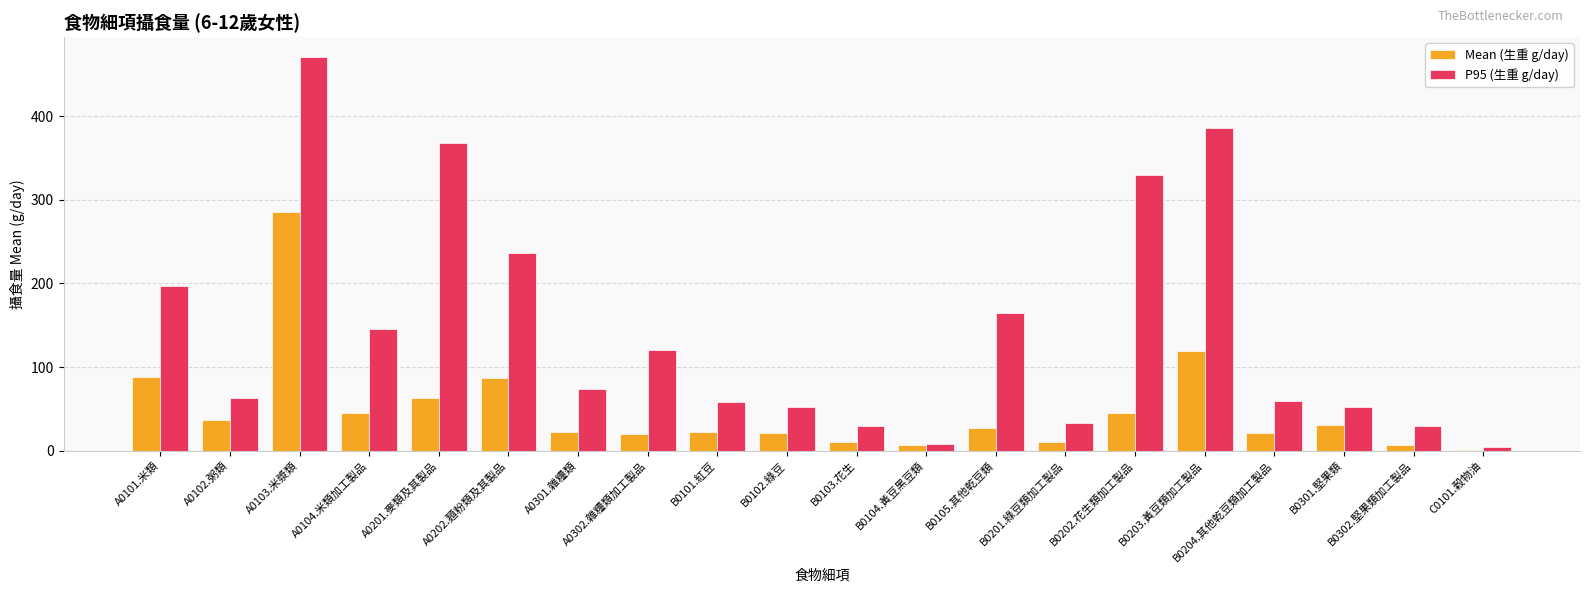

What is the sum of all P95 (生重 g/day) values?

2878.9